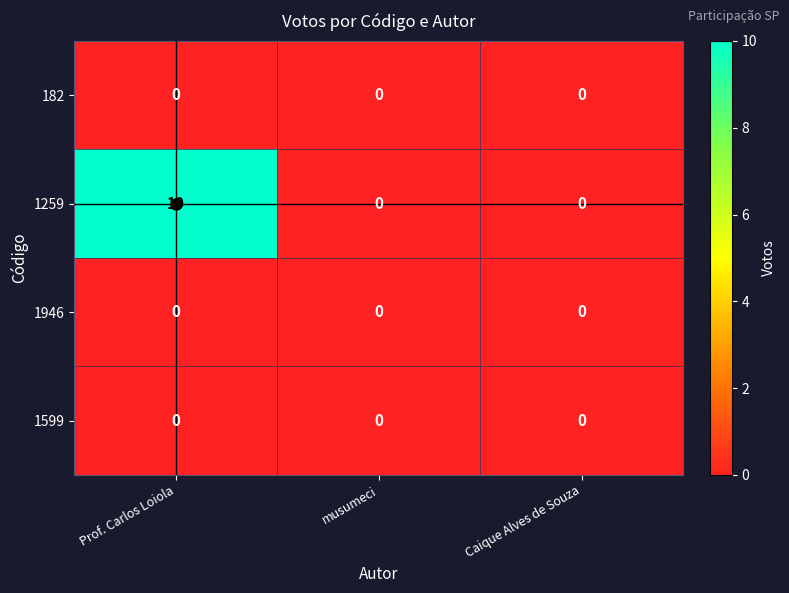

Which series has the widest spread of values?

1259